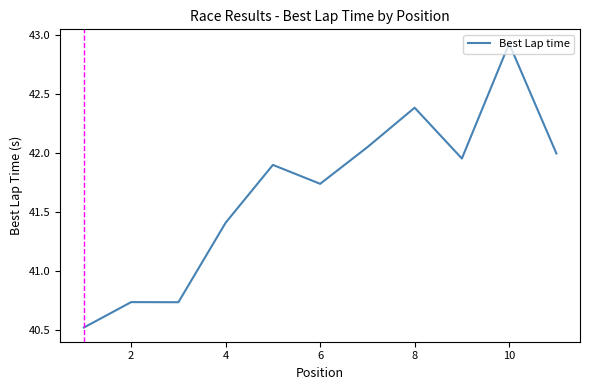

What is the difference between the second highest and second lowest values?

1.6